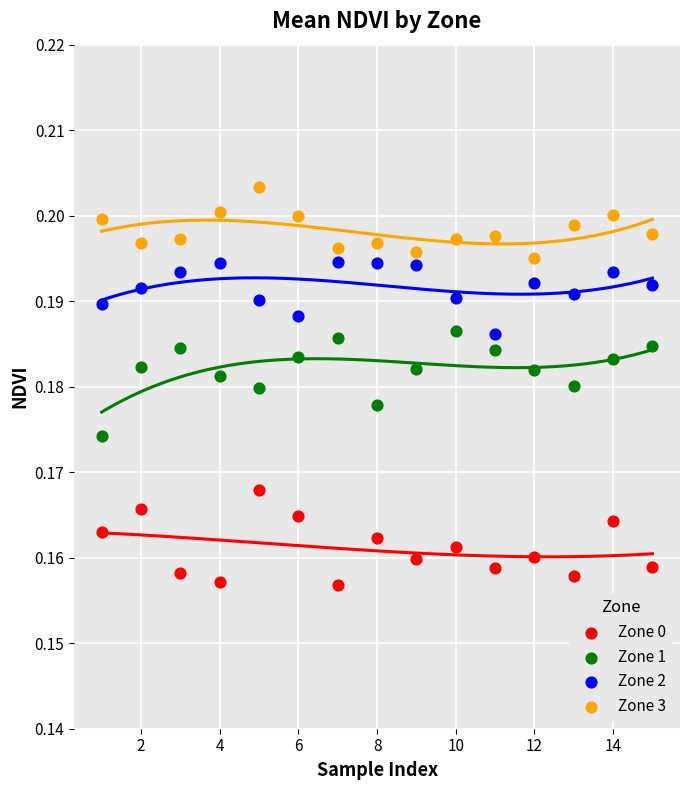

Across all data points, what is the range of X values (max minus min)?

14.0